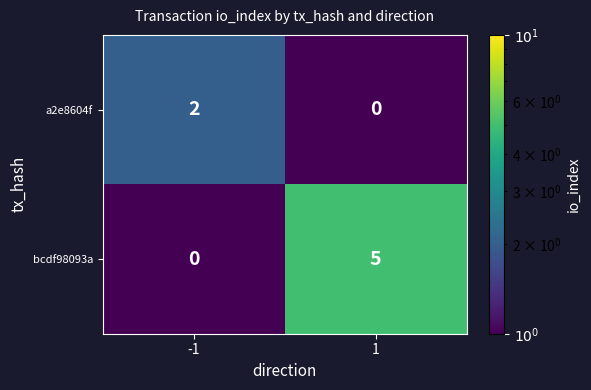

Which series has the widest spread of values?

bcdf98093a